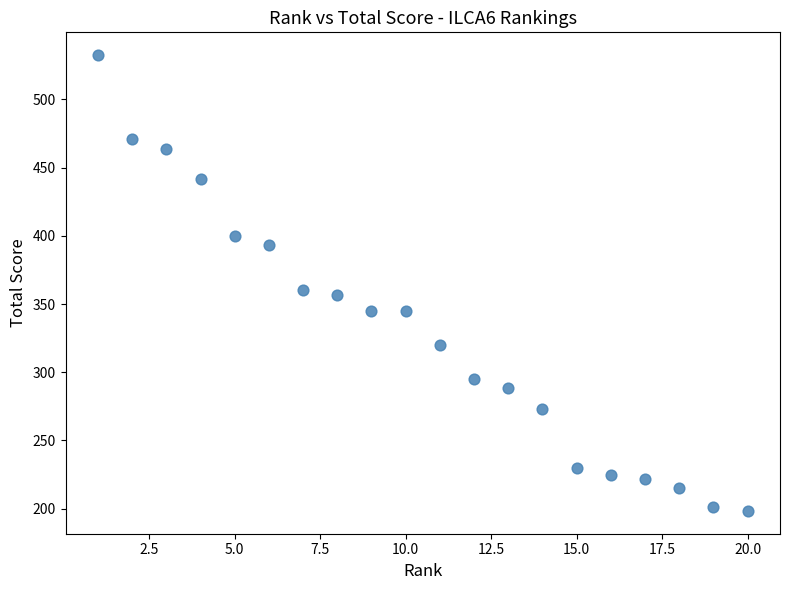

What Y value in the scatter plot is closest to 365?

360.5